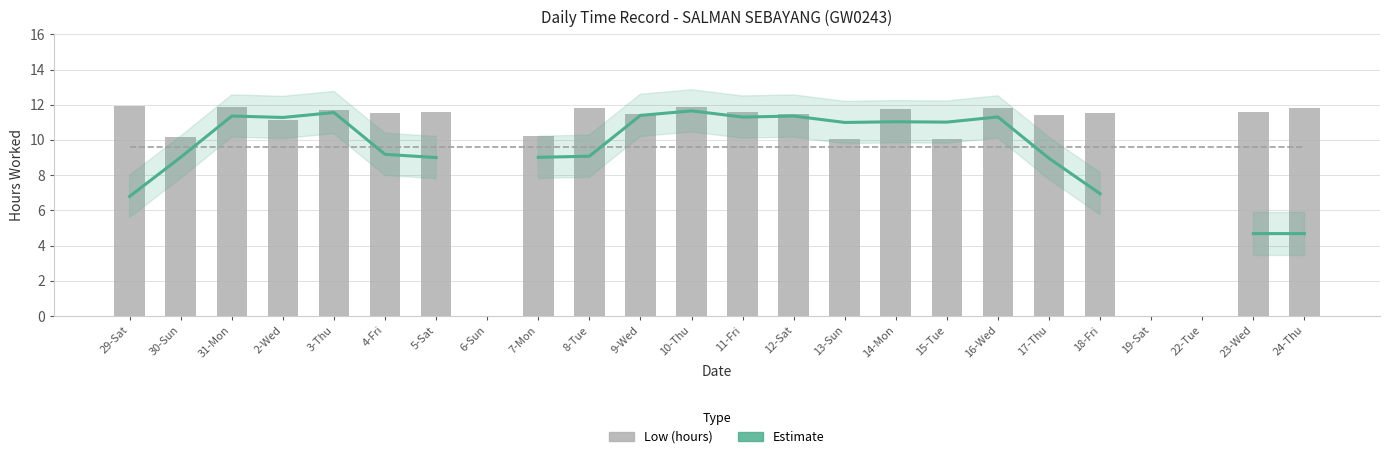

What is the label of the 24th bar from the left?

24-Thu